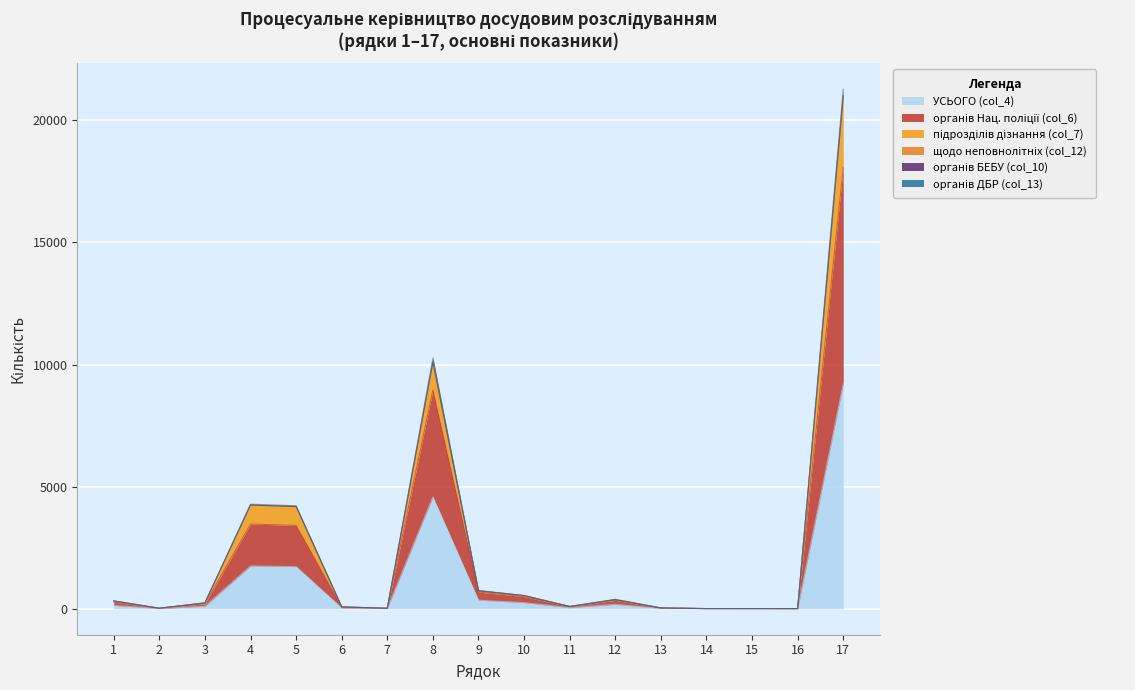

At which category is the sum across all series the highest?

17